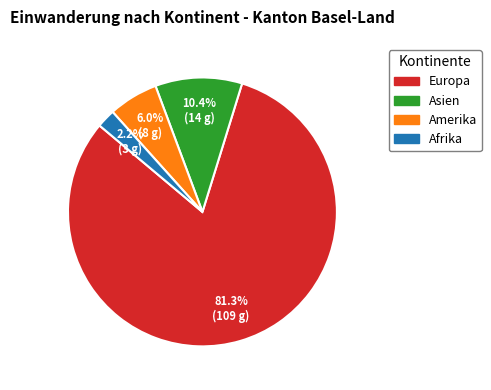

Which category has the smallest portion of the pie?

Afrika